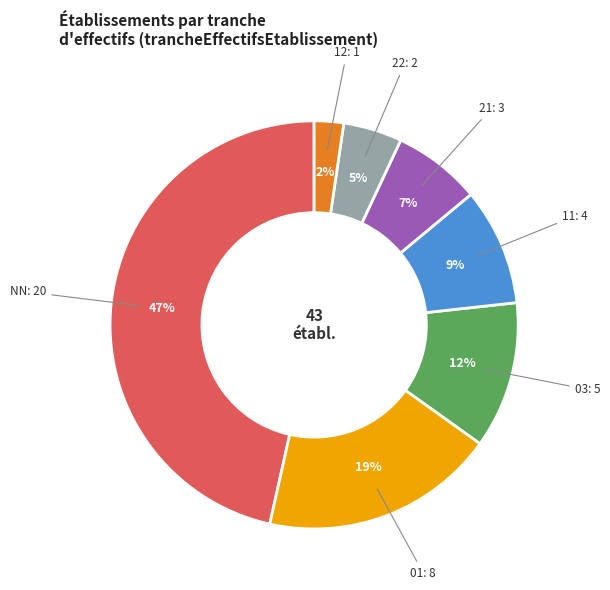

True or false: 21 accounts for 7% of the total.

True